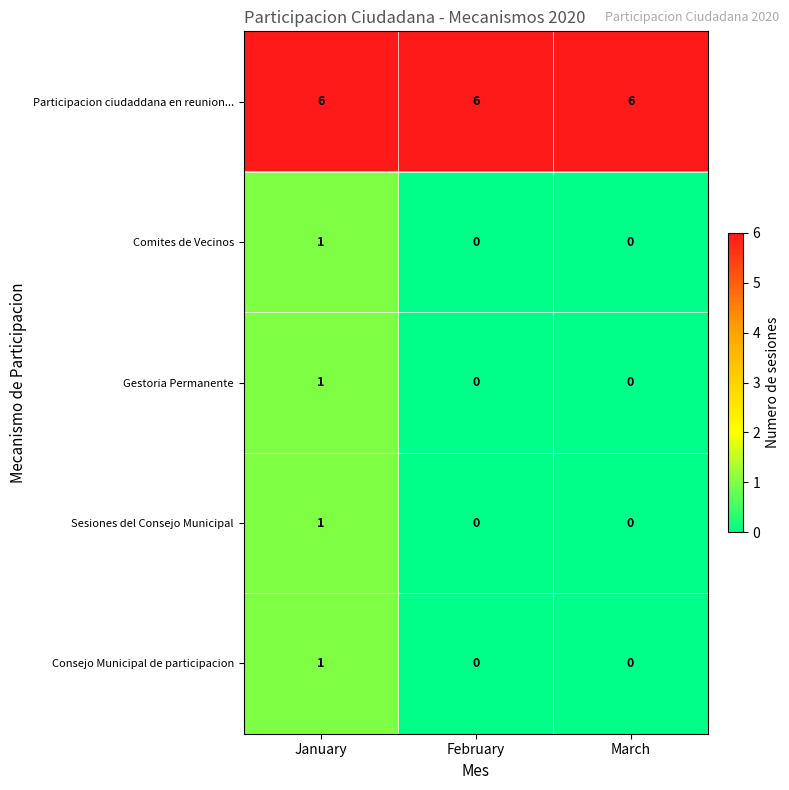

True or false: Consejo Municipal de participacion has a value of 1 at January.

True